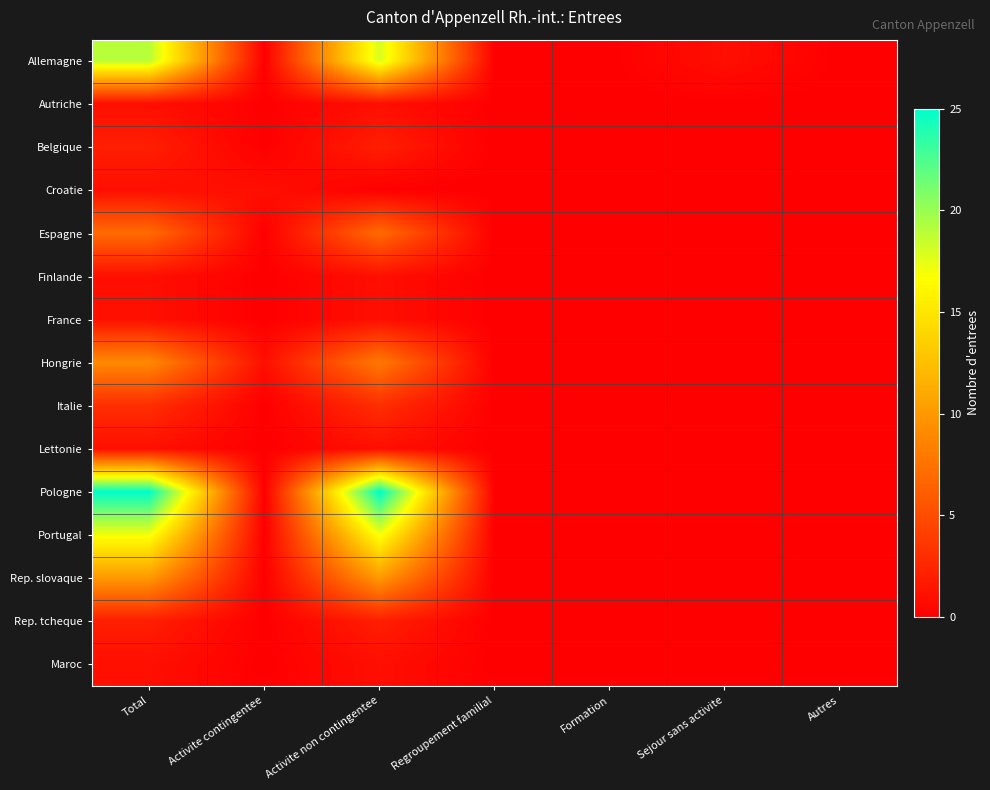

Rank the series at Autres from highest to lowest value.

Allemagne, Autriche, Belgique, Croatie, Espagne, Finlande, France, Hongrie, Italie, Lettonie, Pologne, Portugal, Rep. slovaque, Rep. tcheque, Maroc